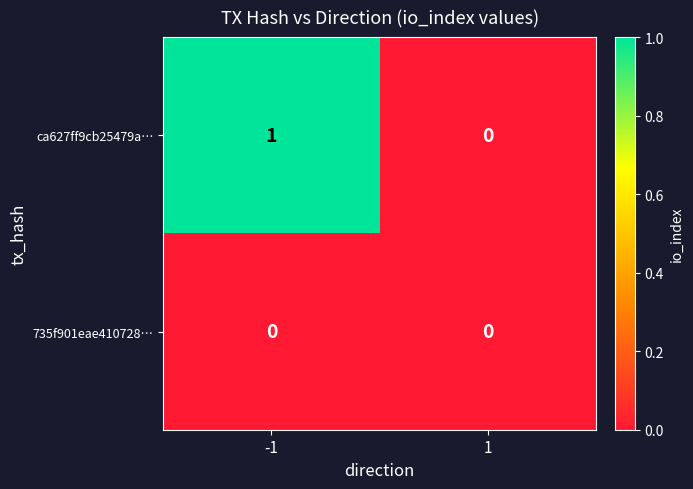

Count the number of data series in this chart.

2